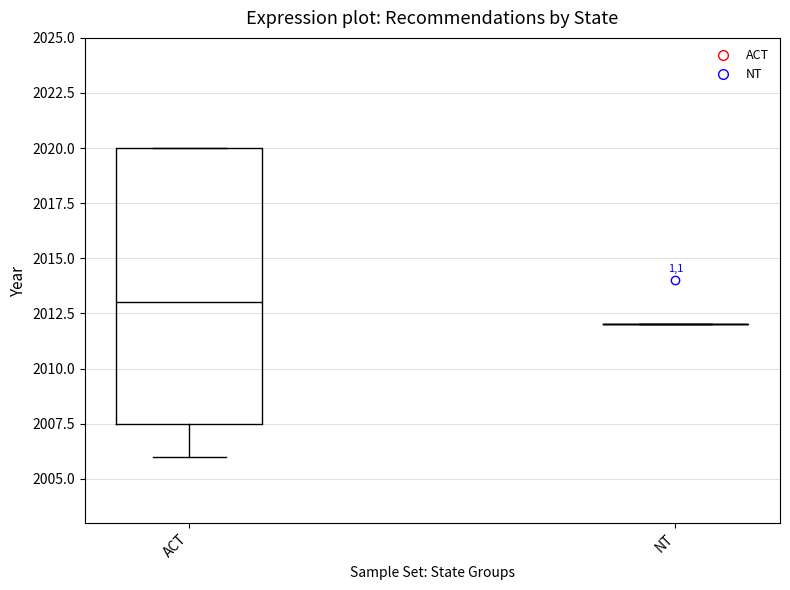

Comparing the boxes themselves (not the whiskers), which one is the tallest?

ACT